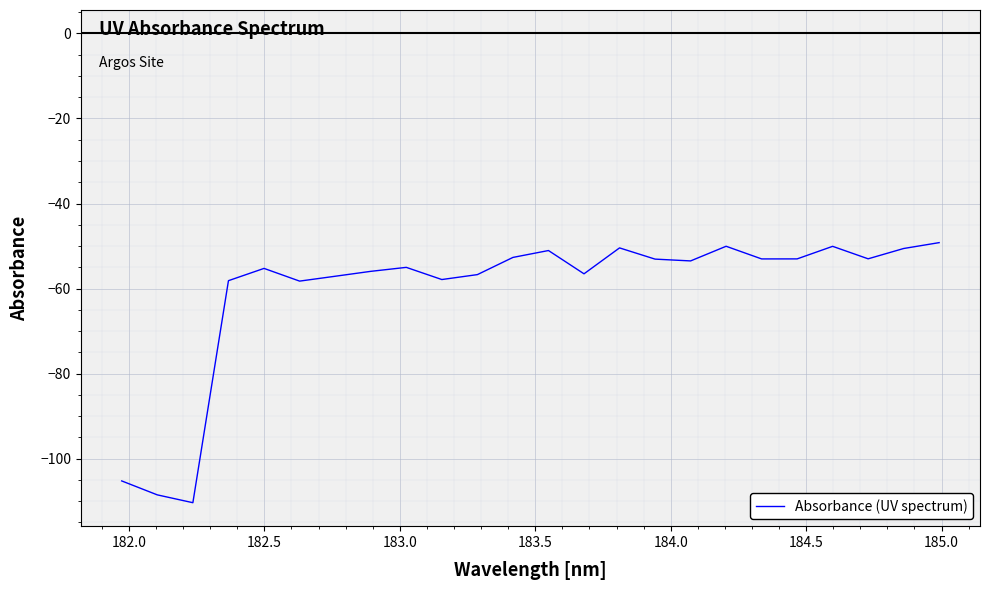

True or false: there are more than 1 points higher than both neighbors.

True